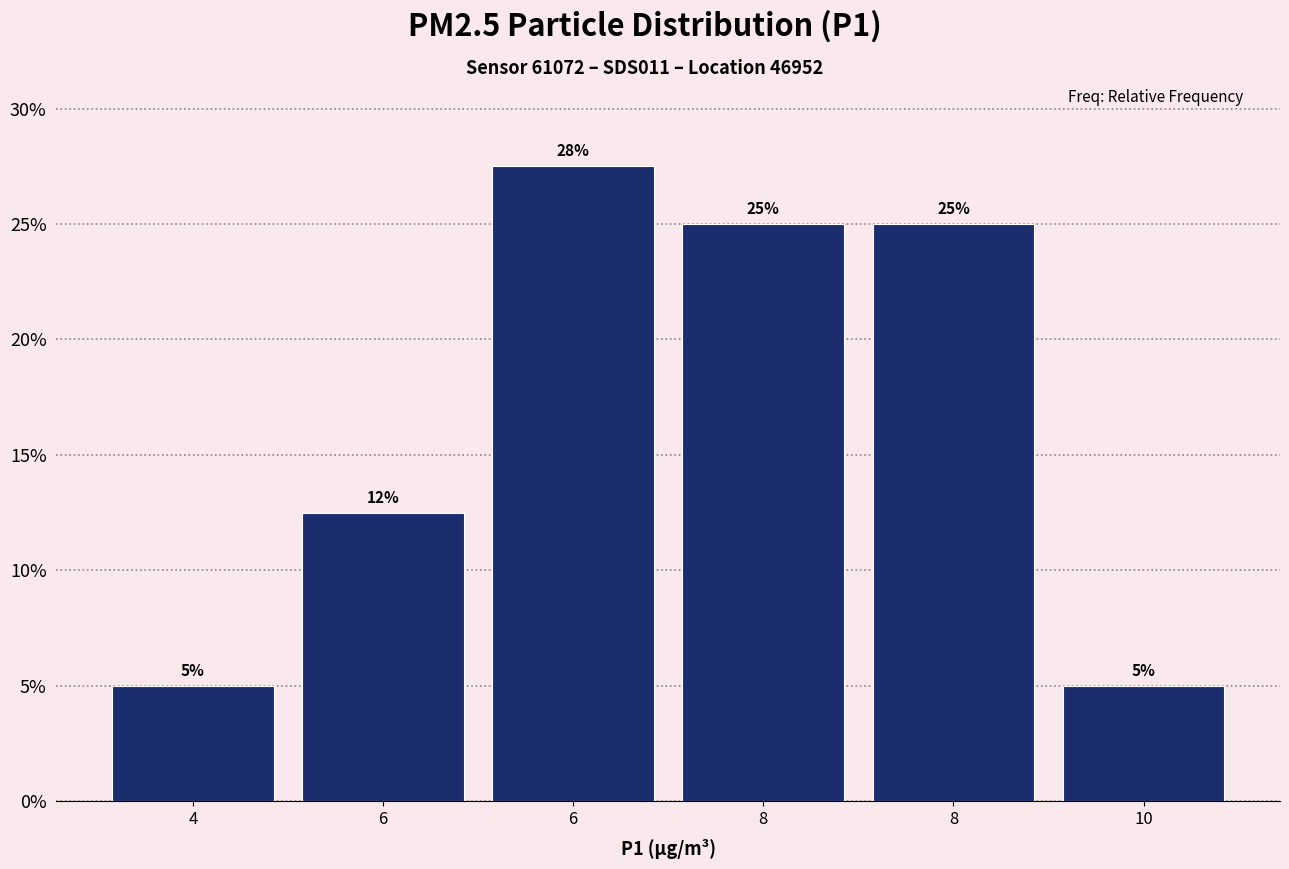

How many data points are less than 25?

3